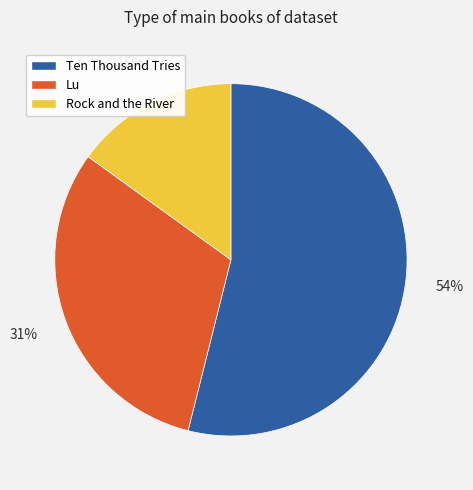

Is there any slice that represents more than half of the pie?

Yes